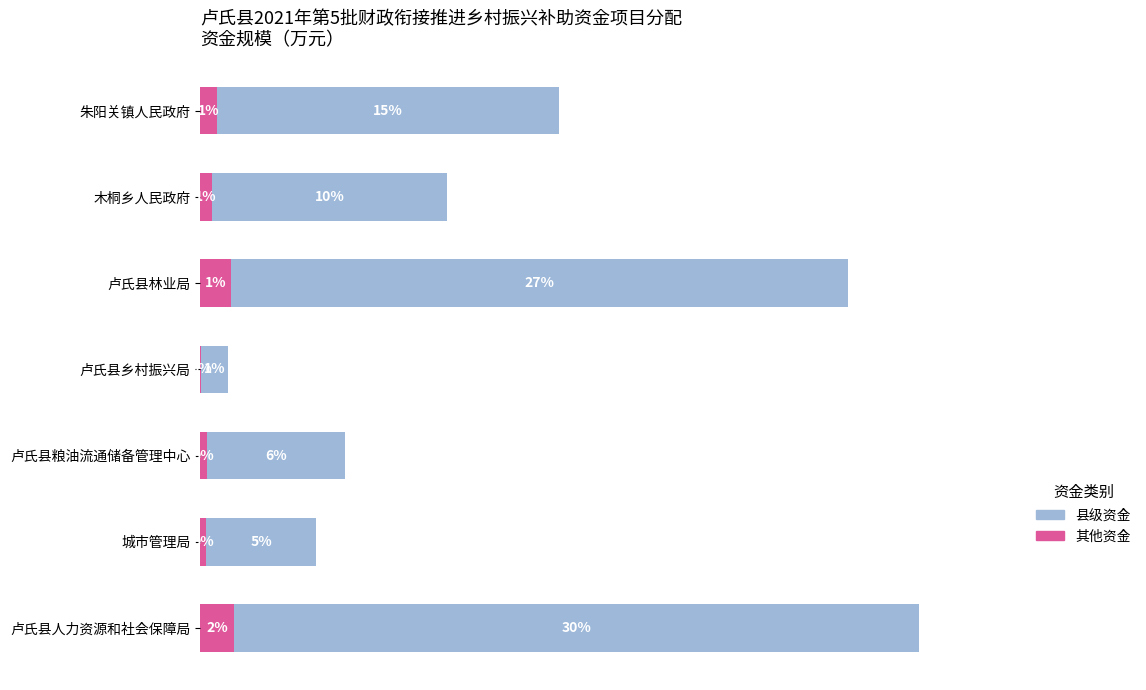

What are all the series names shown in the legend?

县级资金, 其他资金